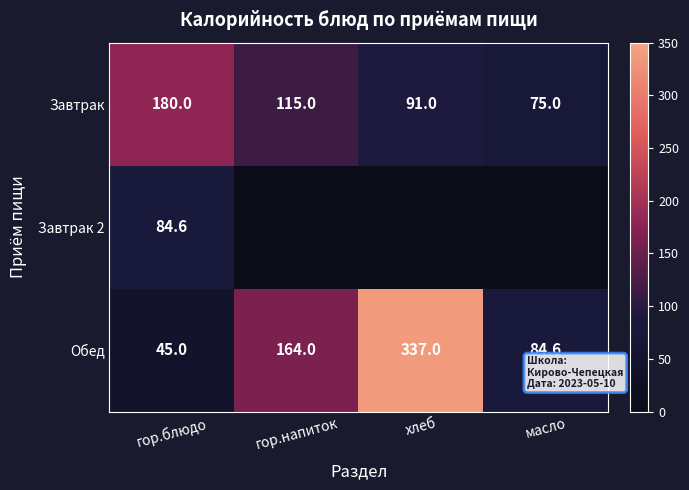

What is the sum of the Обед values at гор.блюдо and хлеб?

382.0